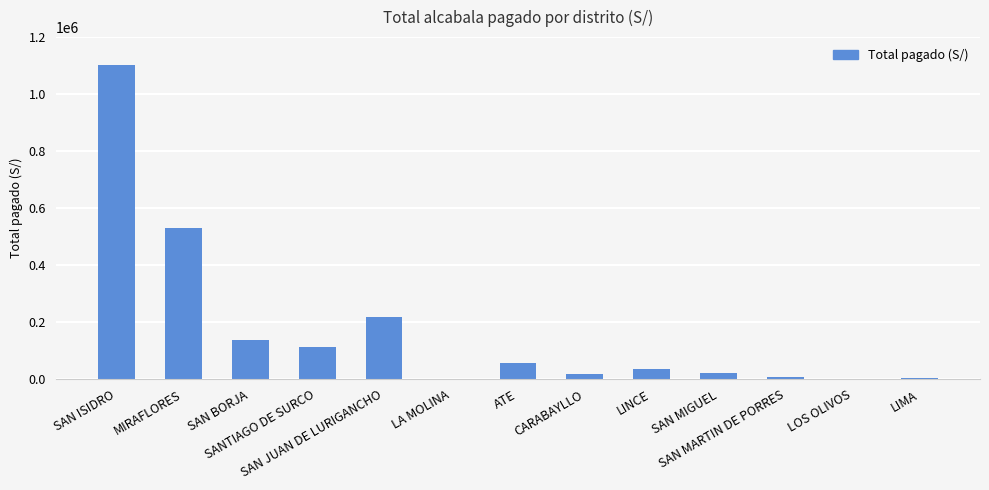

What is the sum of all values?

2245753.0